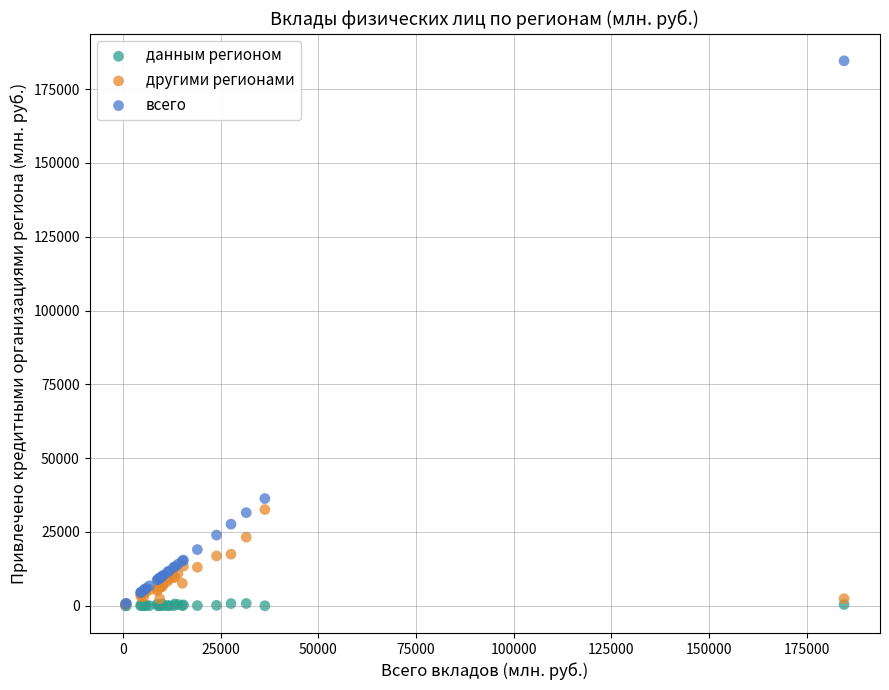

Across all series, what Y value is closest to 92291?

36298